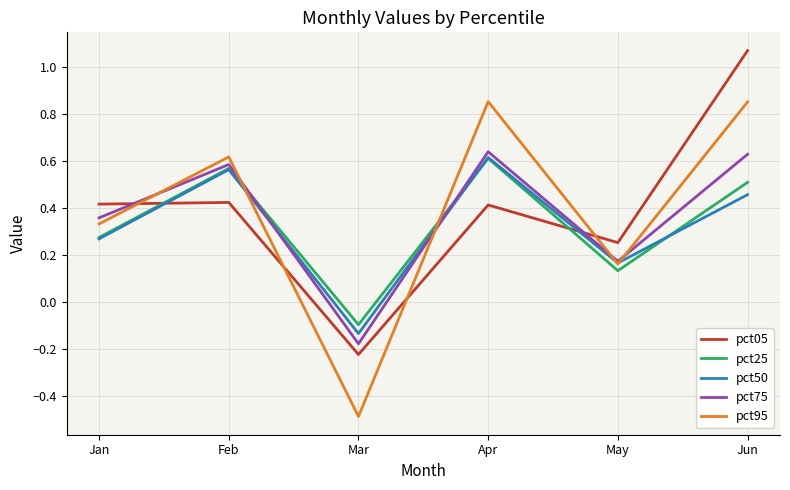

True or false: pct05 has a value of 0.4 at Jan.

True